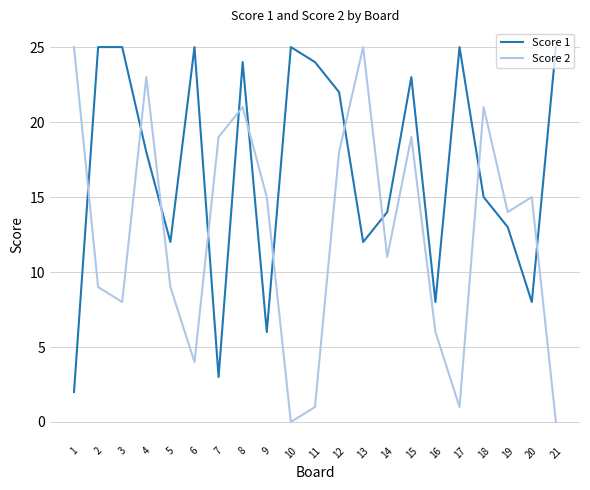

Rank the series by their average value, from highest to lowest.

Score 1, Score 2